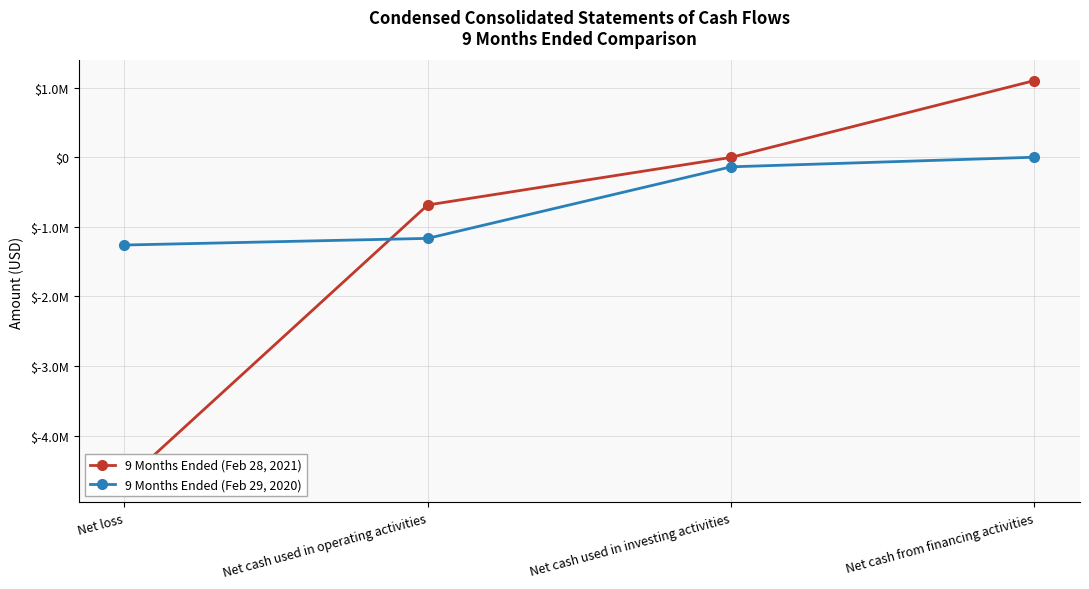

Which series has the largest total across all categories?

9 Months Ended (Feb 29, 2020)